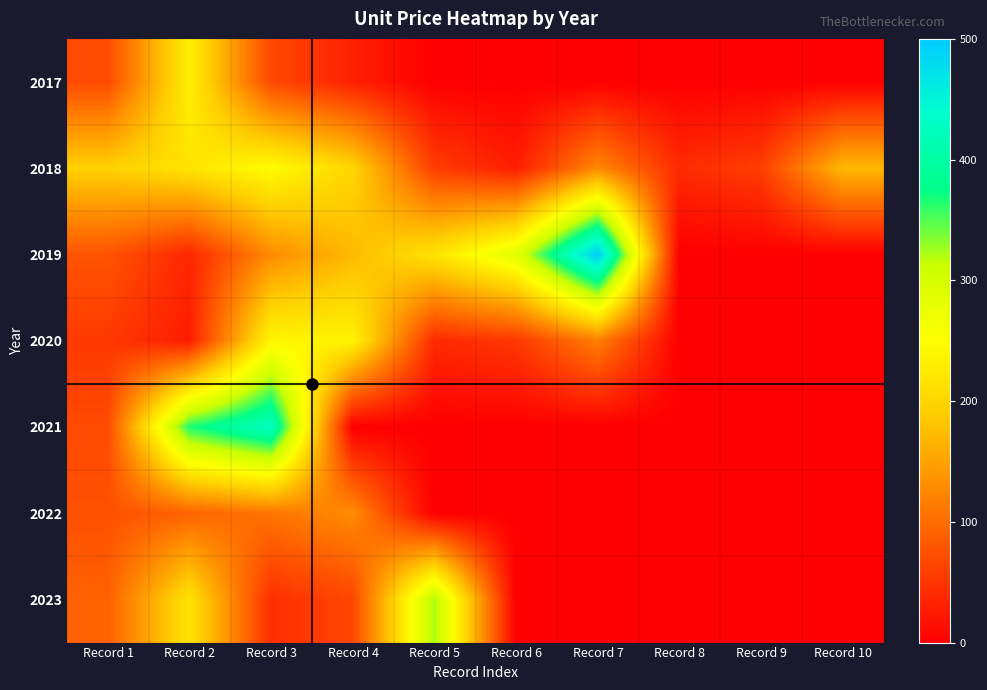

Which has a higher value, Record 8 or Record 5?

Record 8